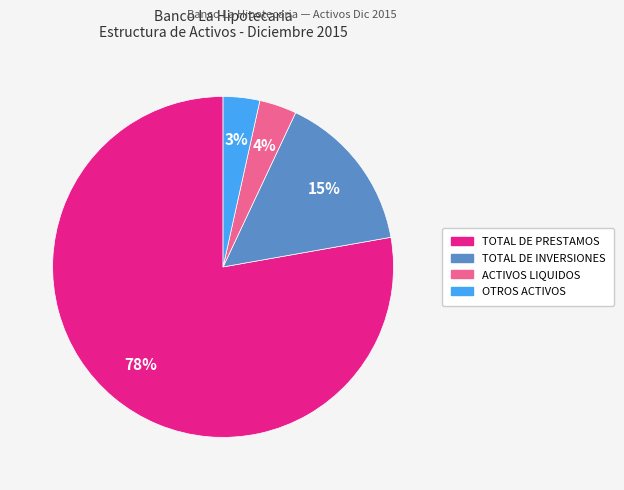

Is the sum of OTROS ACTIVOS and TOTAL DE INVERSIONES greater than half?

No